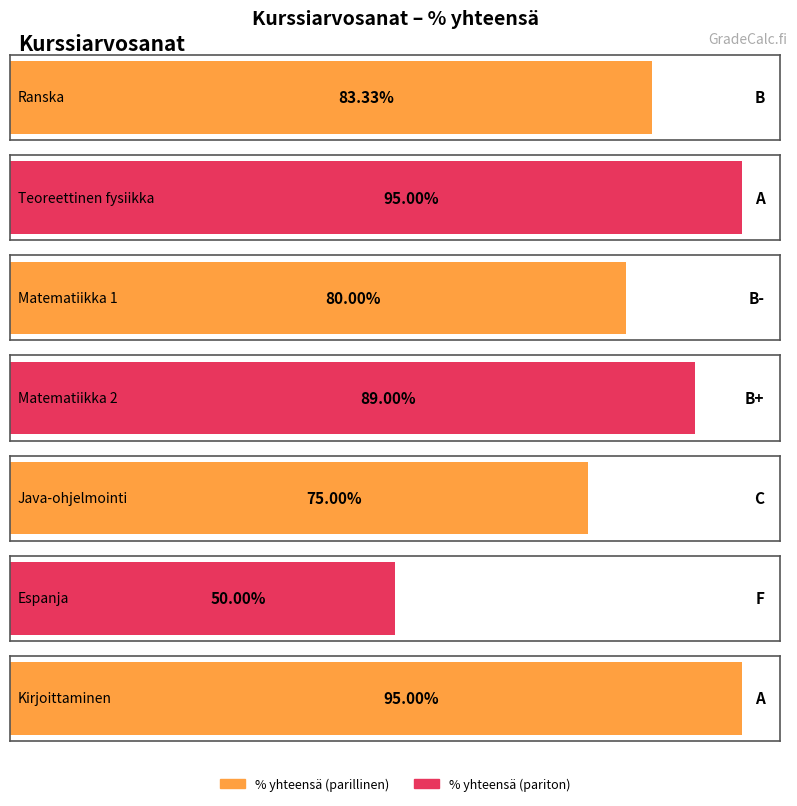

True or false: the data shows 1.3 at Kirjoittaminen.

False